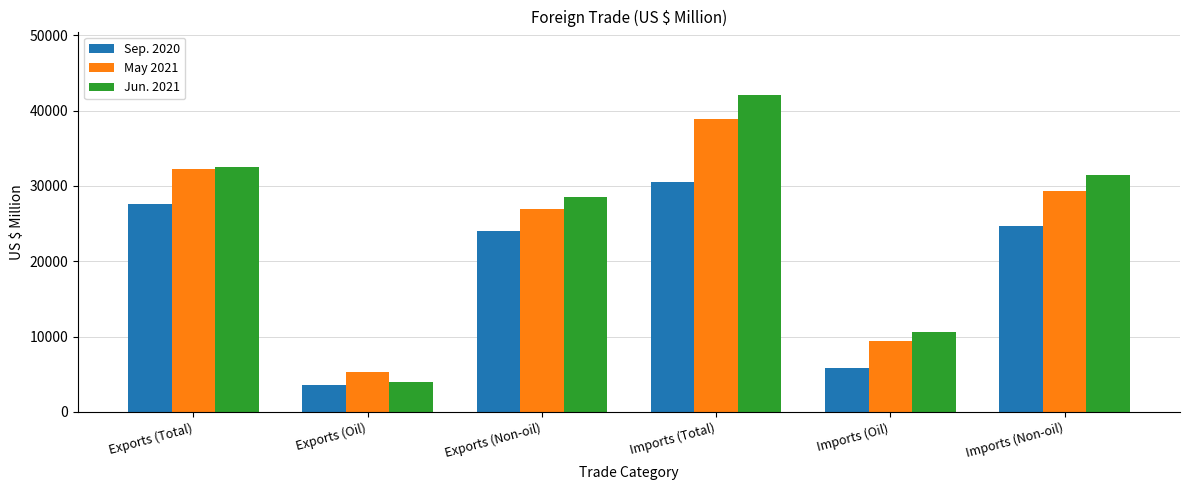

What is the greatest value displayed?

42062